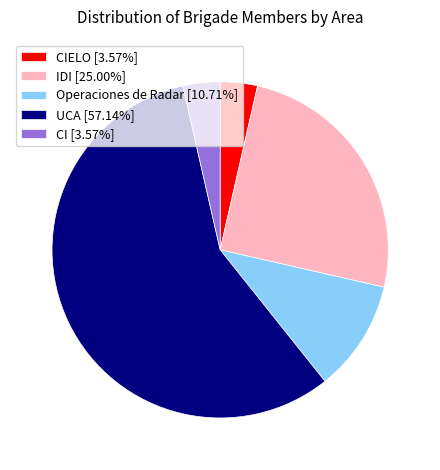

Approximately how many times larger is the value at CIELO [3.57%] compared to CI [3.57%]?

1.0